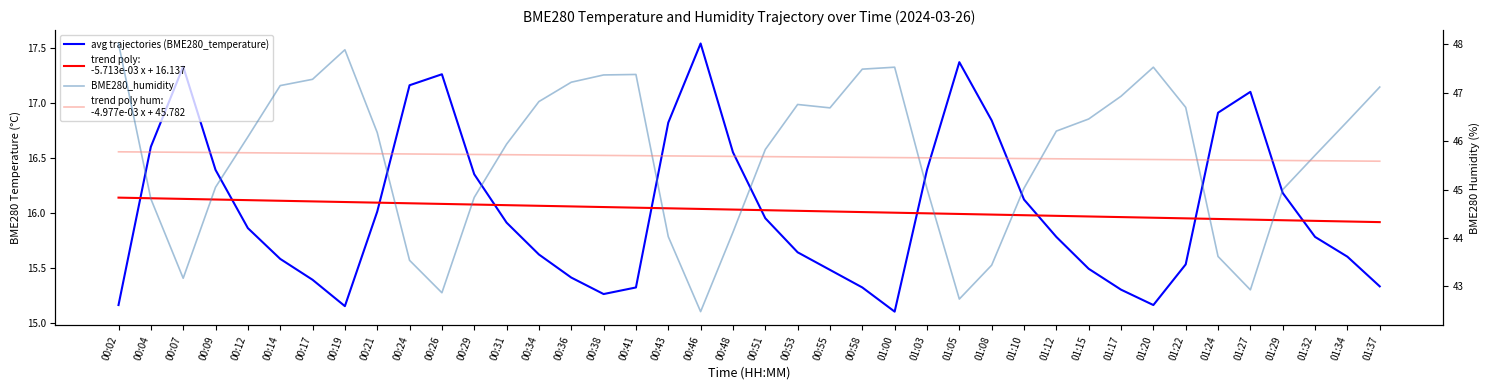

At which label does avg trajectories (BME280_temperature) reach its minimum?

01:00